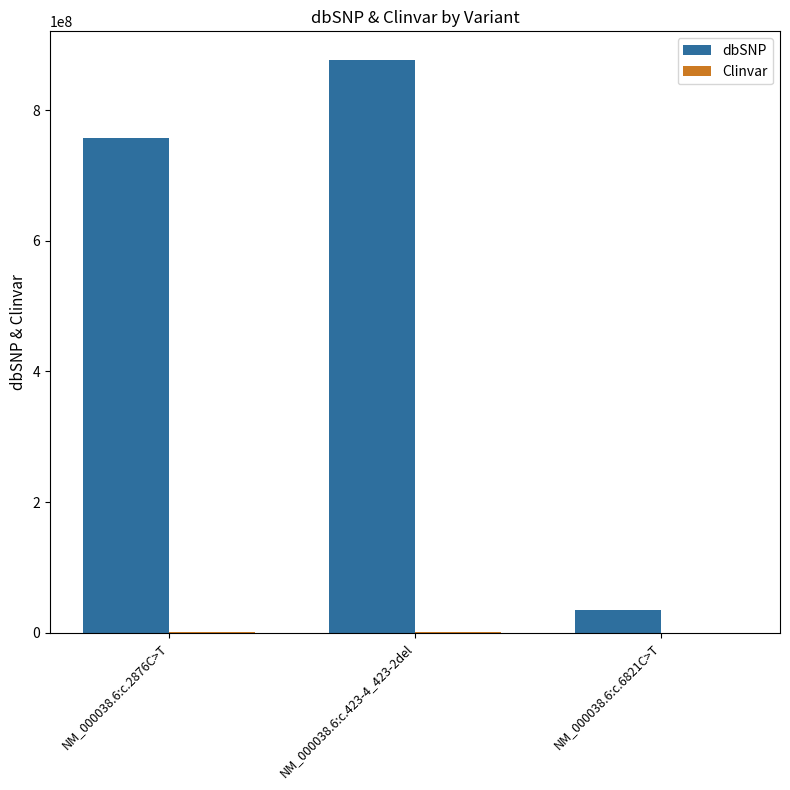

Which series has the widest spread of values?

dbSNP